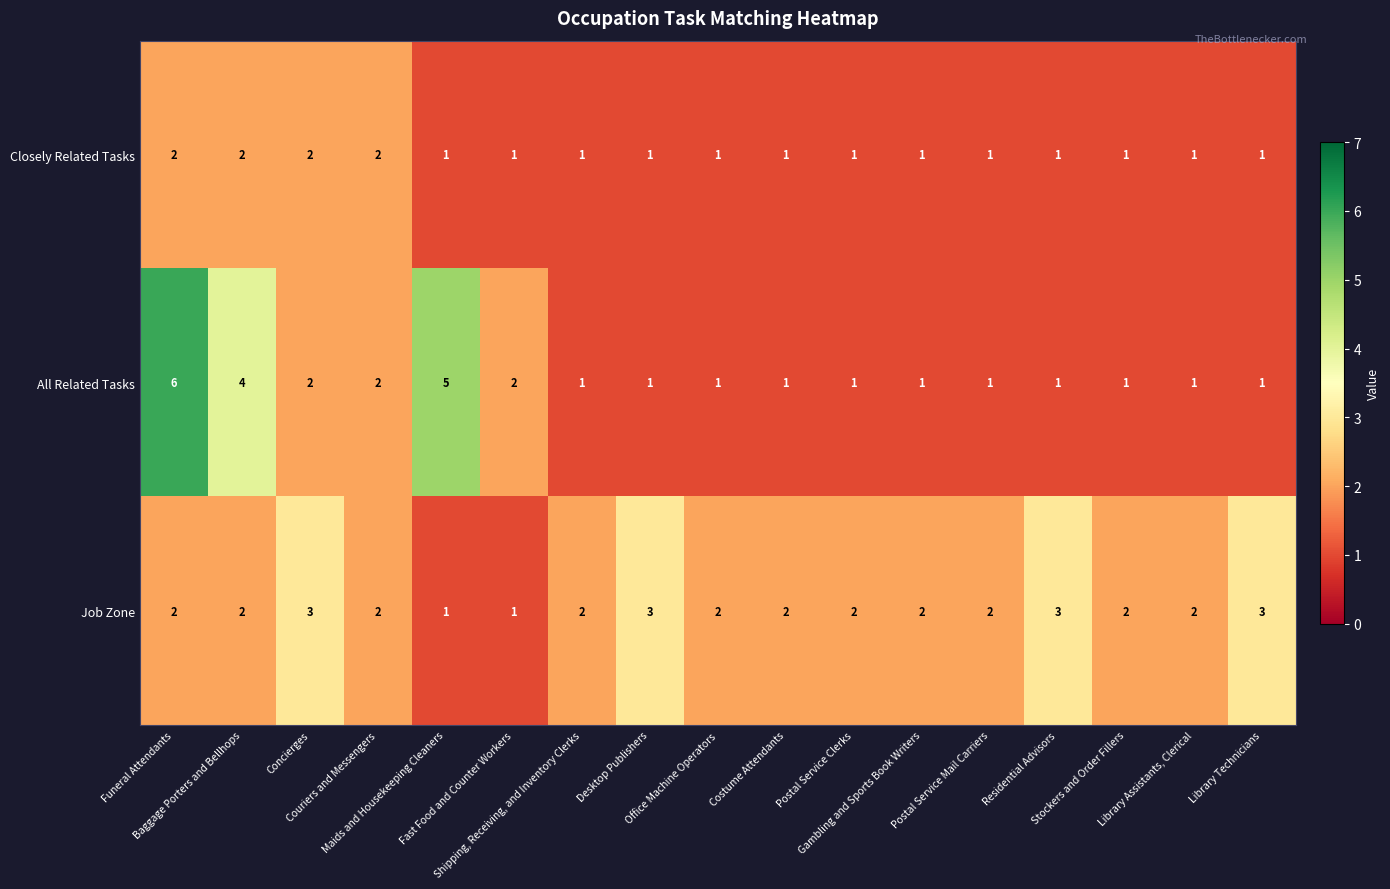

How many distinct data groups are displayed?

3